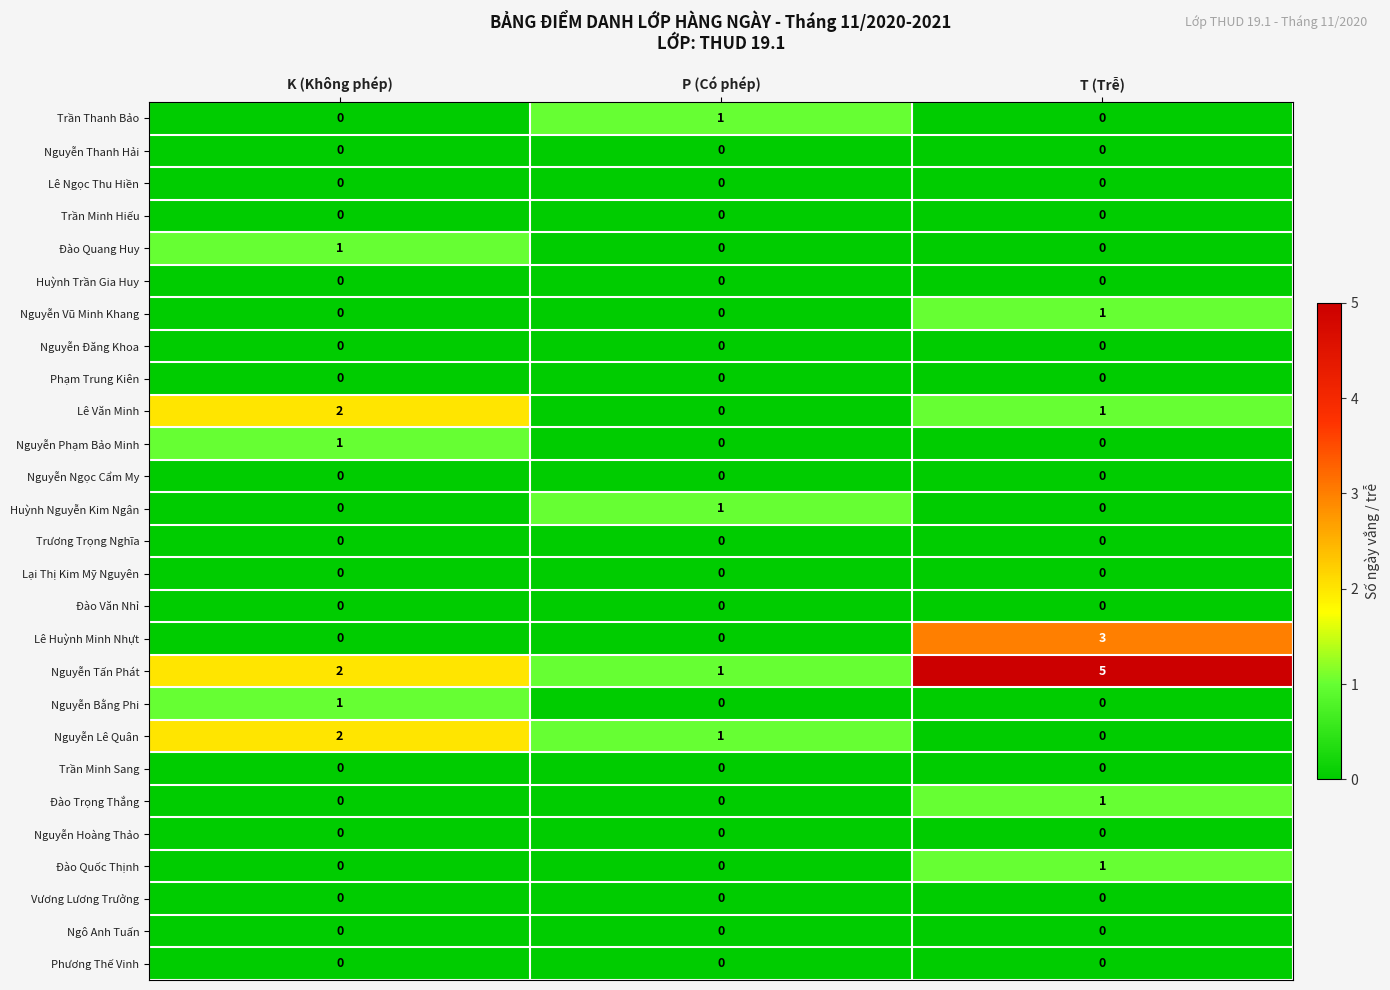

True or false: Trần Minh Hiếu has a value of 0 at K (Không phép).

True